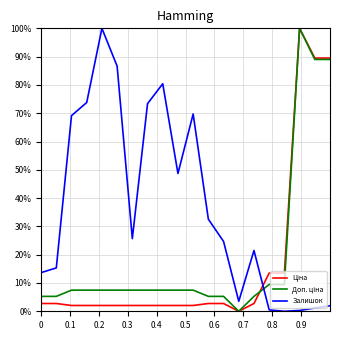

What is the value of the Доп. ціна point at the 10th from the left?

0.1